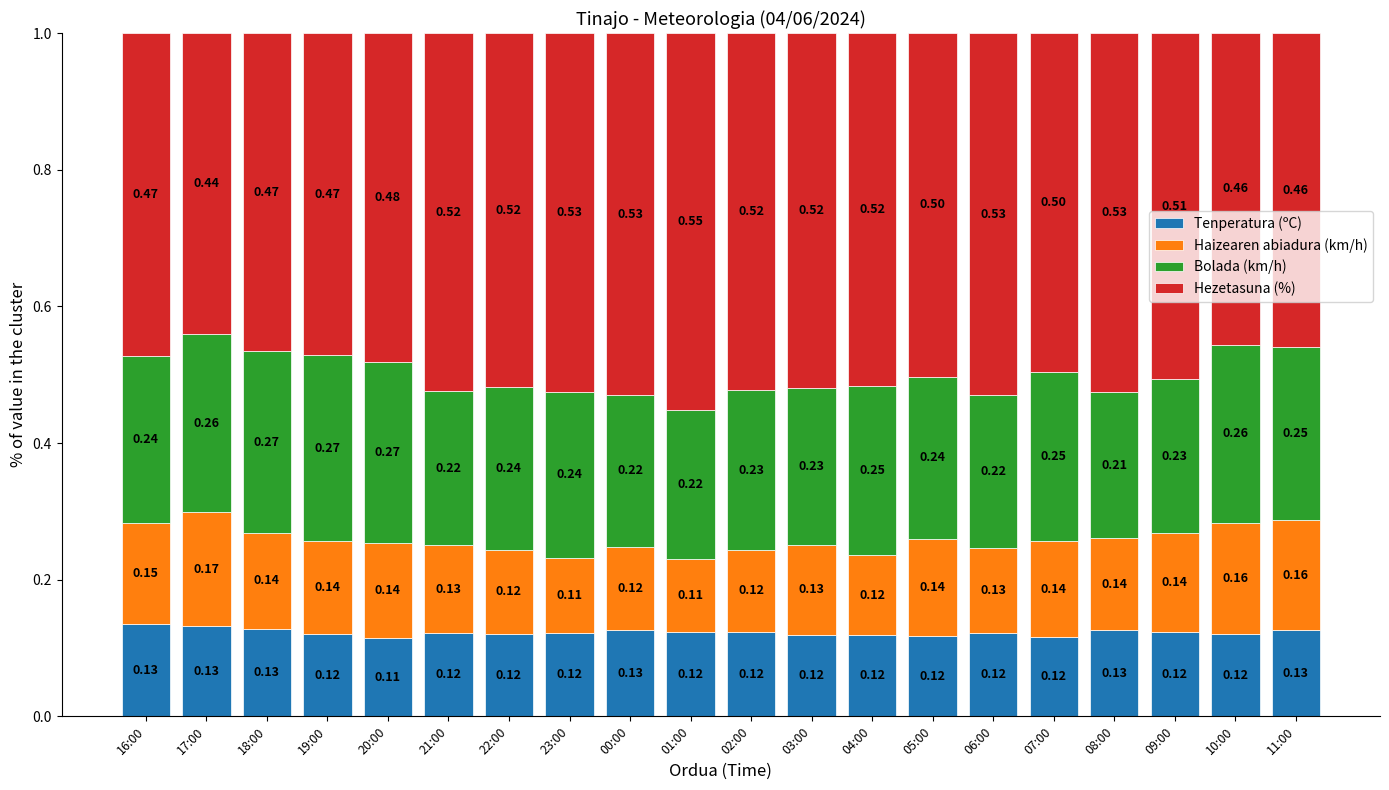

What is the total value across all series at 18:00?

1.0